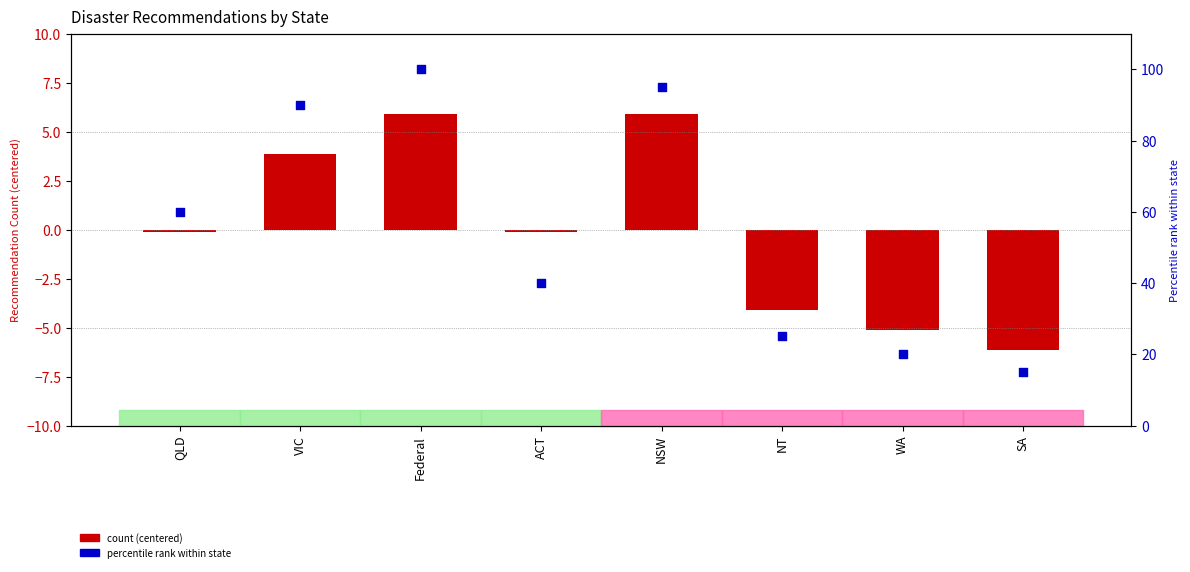

Which series reaches the minimum Y coordinate?

count (centered)